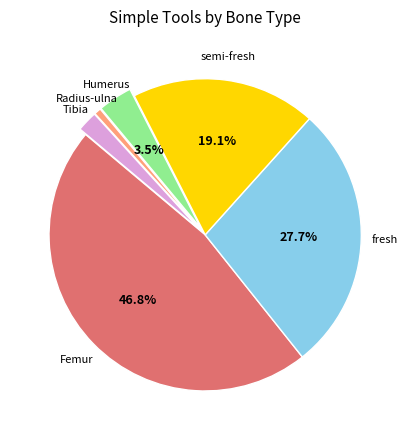

Does any single category account for the majority?

No